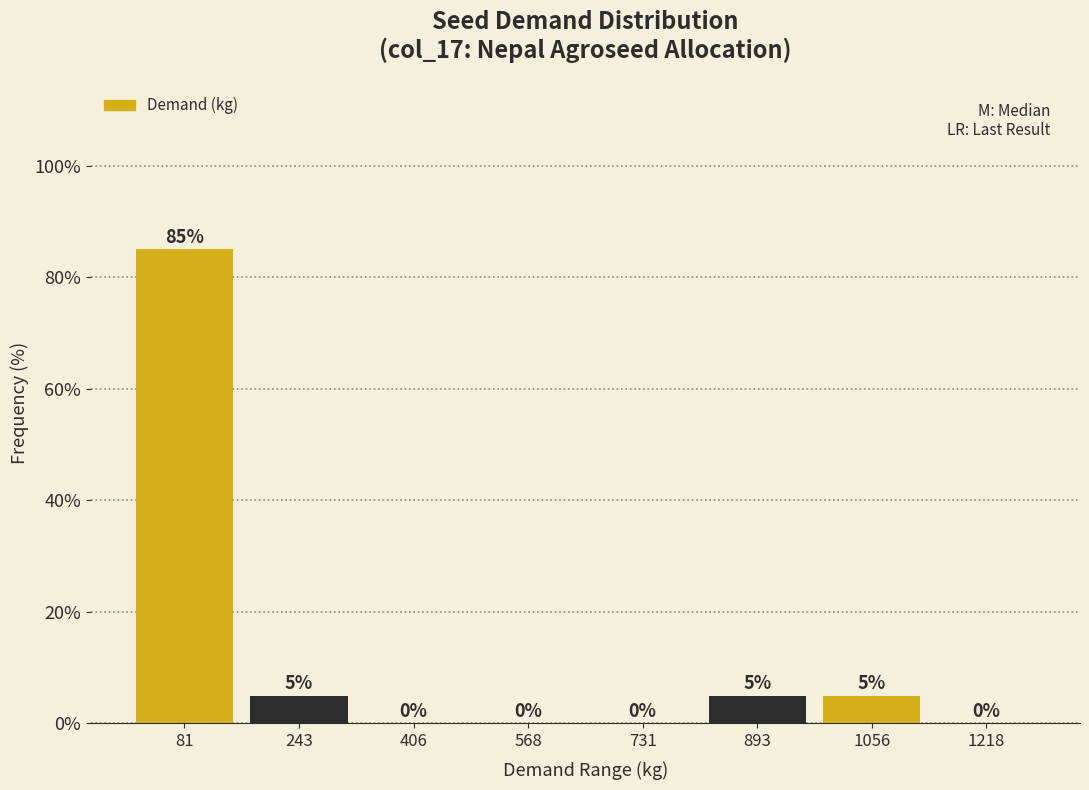

Reading left to right, transcribe this chart: for each bar, give the range it covers on the x-axis and its height. The bar edges are not printed on the chart, so give them approximately, as read against the axis.

0 to 160: 85
160 to 320: 5
320 to 480: 0
480 to 660: 0
660 to 820: 0
820 to 980: 5
980 to 1140: 5
1140 to 1300: 0